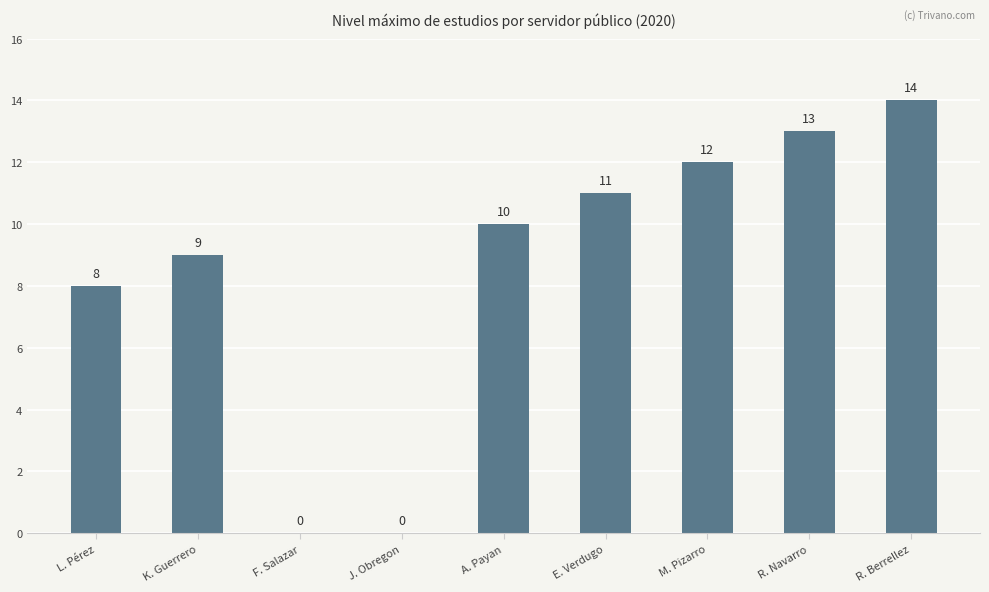

How many series are shown in this chart?

1